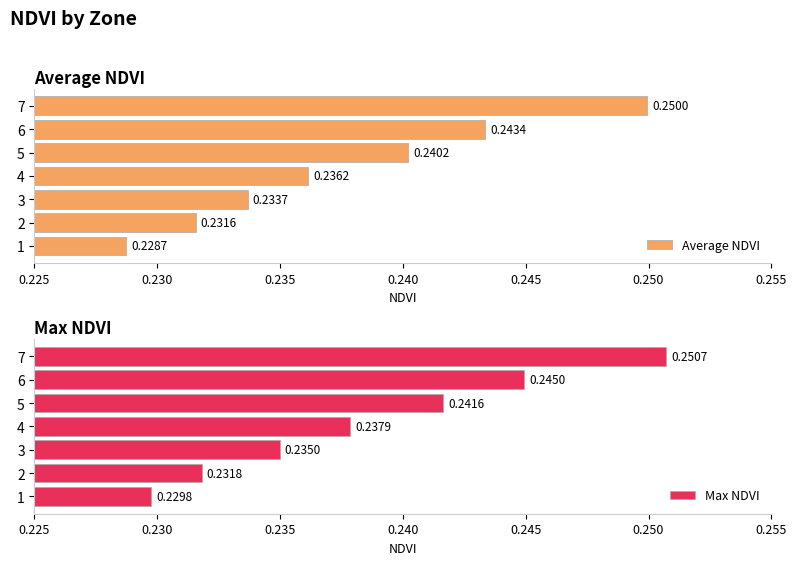

What are all the series names shown in the legend?

Average NDVI, Max NDVI